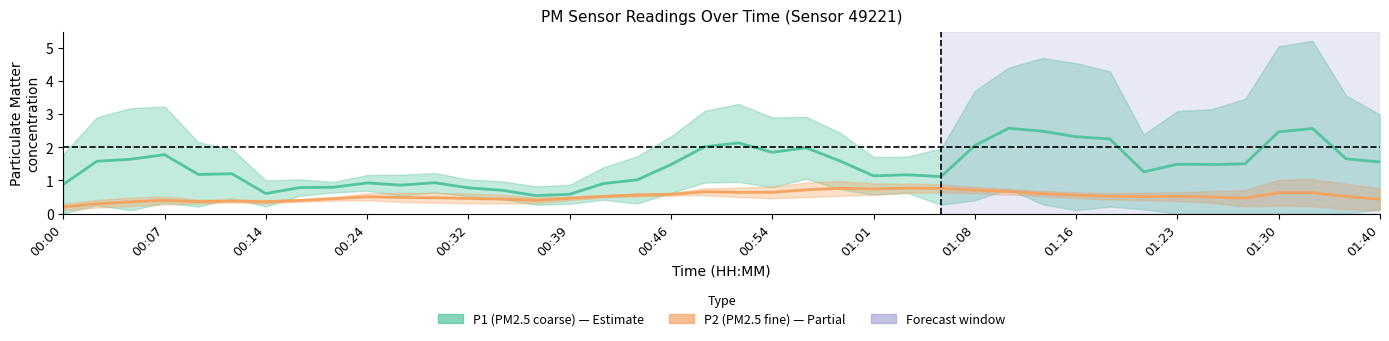

True or false: P2 (PM2.5 fine) and P1 (PM2.5 coarse) intersect in this chart.

False